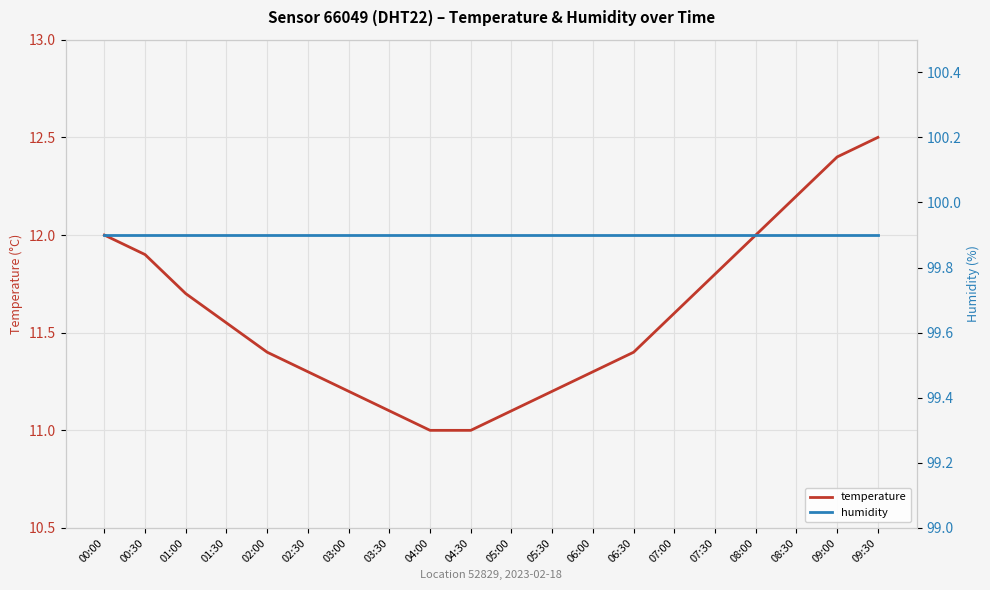

Reading left to right, list all the values displayed in this chart.

temperature: 12.0	11.9	11.7	11.6	11.4	11.3	11.2	11.1	11.0	11.0	11.1	11.2	11.3	11.4	11.6	11.8	12.0	12.2	12.4	12.5
humidity: 99.9	99.9	99.9	99.9	99.9	99.9	99.9	99.9	99.9	99.9	99.9	99.9	99.9	99.9	99.9	99.9	99.9	99.9	99.9	99.9